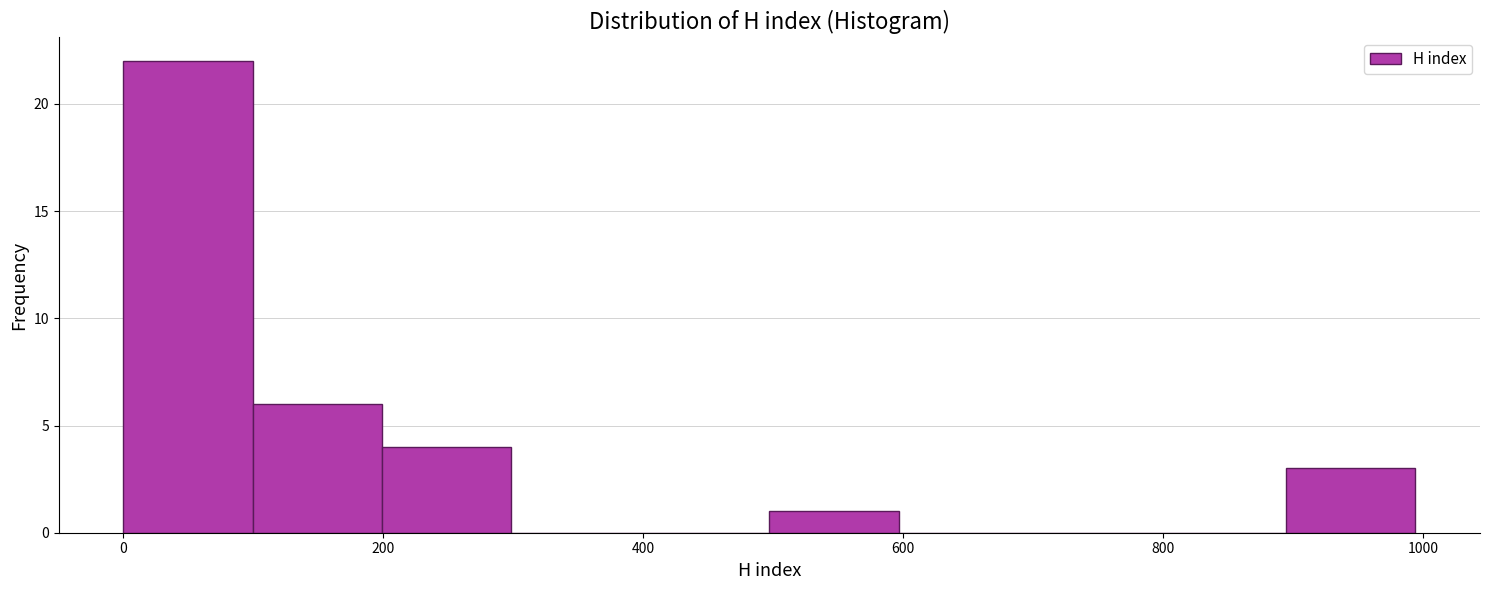

Reading left to right, list every bar in this chart as the range it spans on the x-axis followed by its height. Neither the bar edges nor the heights are printed on the chart, so give them approximately, as read against the axes.

0 to 100: 22
100 to 200: 6
200 to 300: 4
300 to 400: 0
400 to 500: 0
500 to 600: 1
600 to 700: 0
700 to 800: 0
800 to 900: 0
900 to 1000: 3